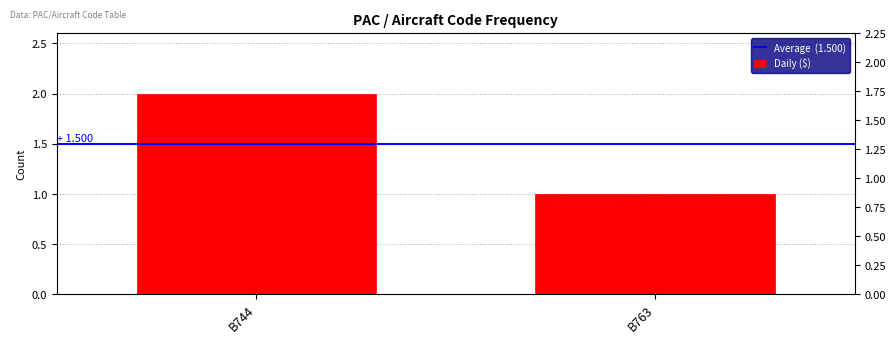

At B763, list the series in order from smallest to largest.

Daily ($), Average  (1.500)